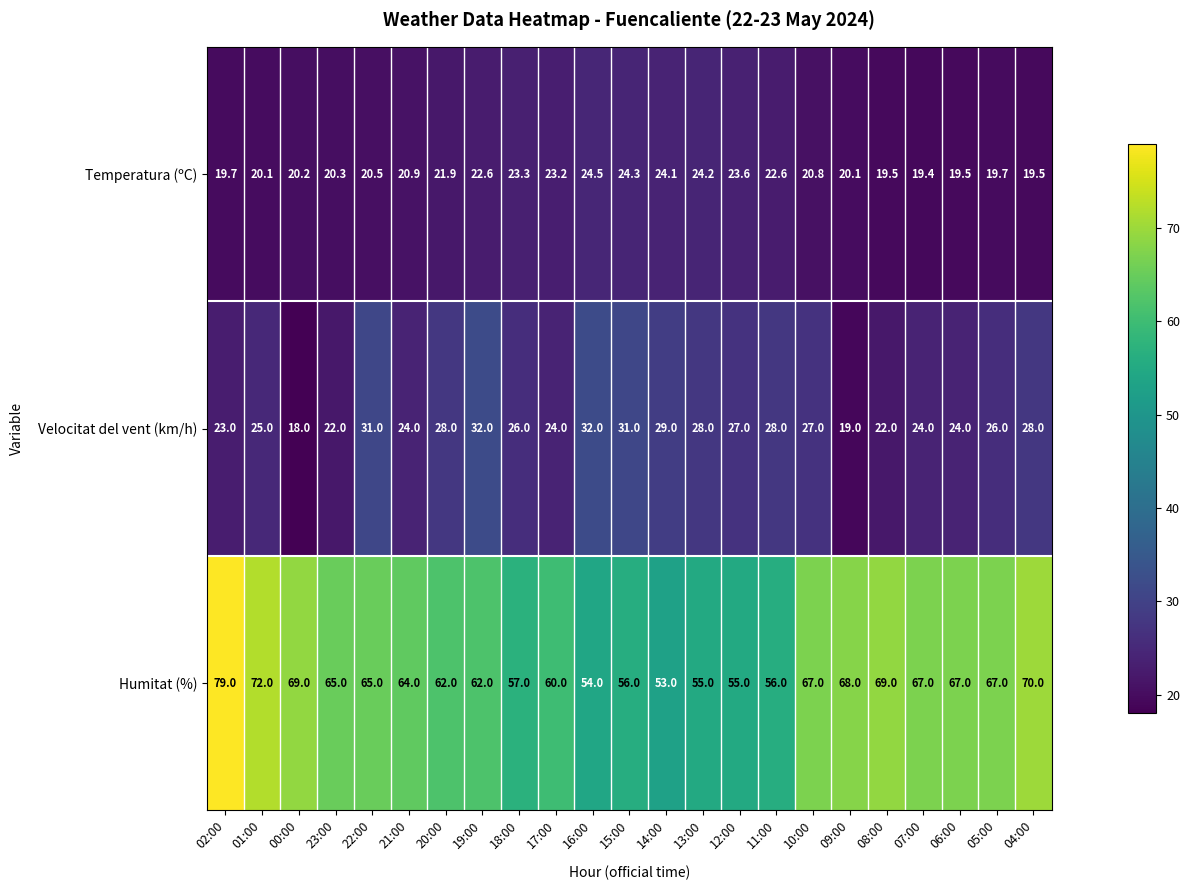

Which series has the largest total across all categories?

Humitat (%)